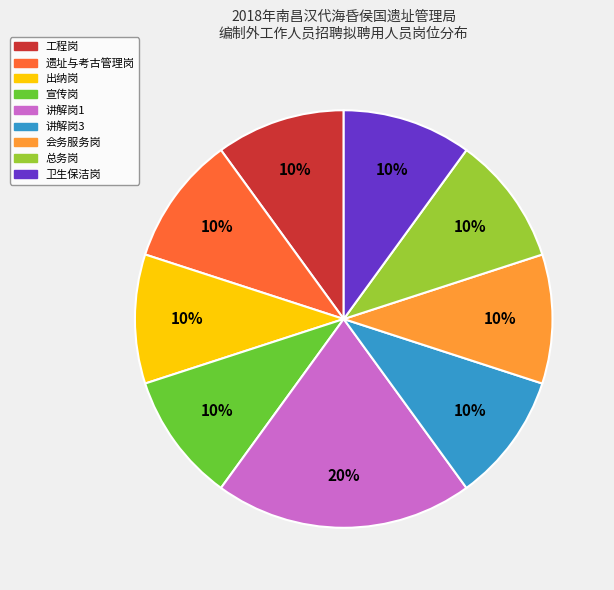

To the nearest percent, what portion does 总务岗 represent?

10%